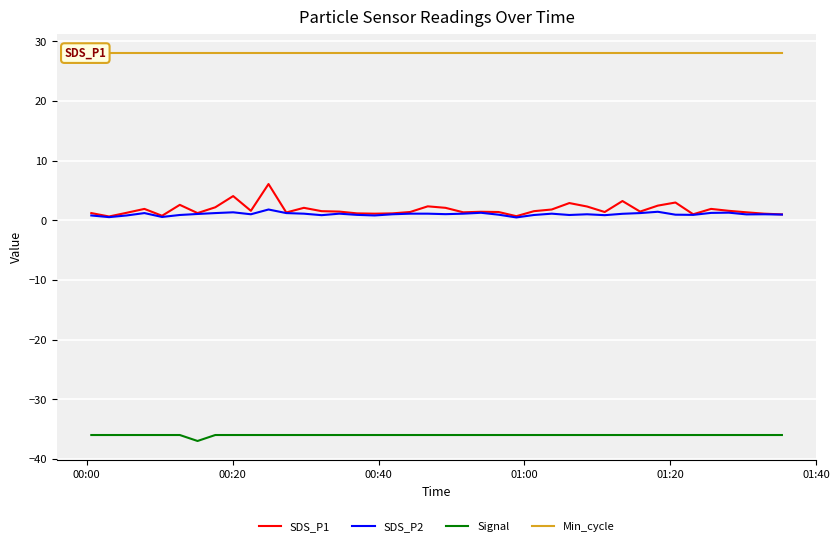

True or false: Min_cycle and SDS_P2 intersect in this chart.

False